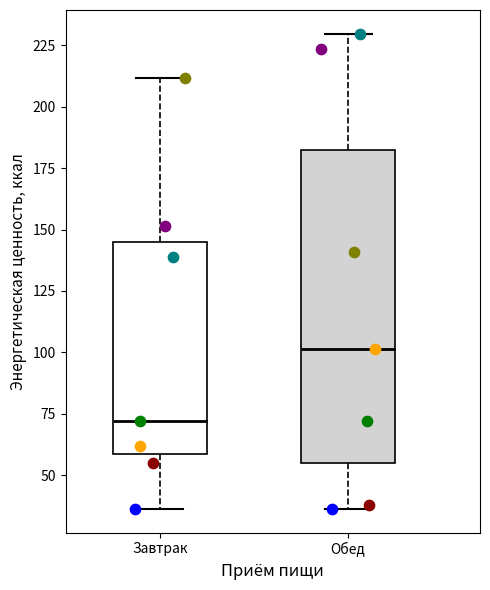

Reading left to right, read every box against the y-axis: the position of its median line, the range the box covers, and the ends of its whiskers. The values are not printed on the chart, so give them approximately, as read against the axis.

Завтрак: median 70, box 60 to 145, whiskers 35 to 210
Обед: median 100, box 55 to 180, whiskers 35 to 230